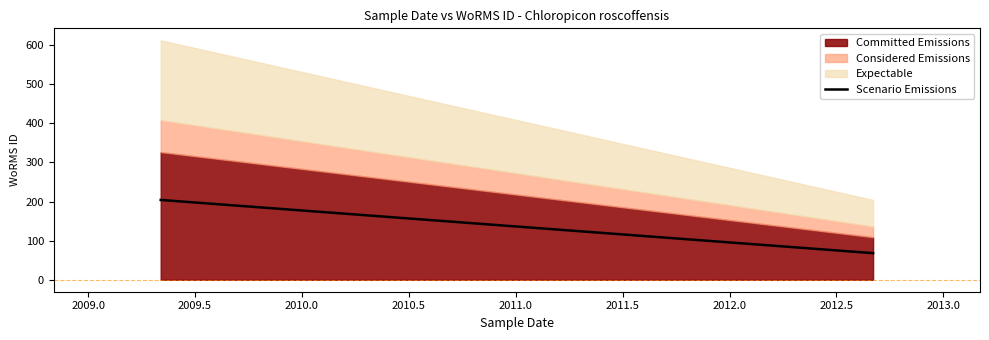

What is the sum of all Committed Emissions values?

435.6